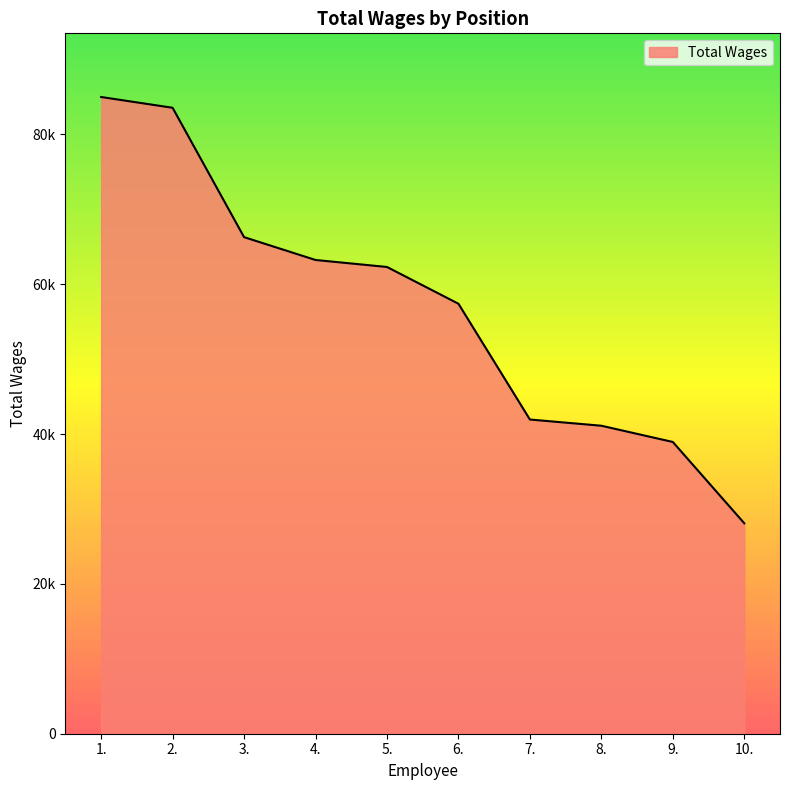

What is the difference between the values at 9. and 4.?

24295